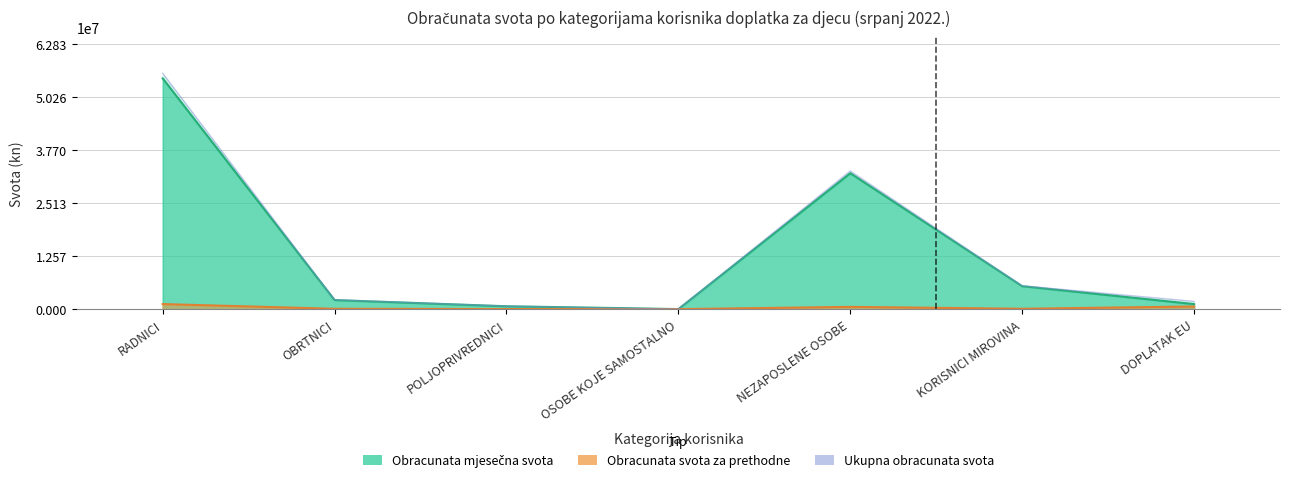

What is the maximum value for Obracunata mjesečna svota?

54631646.3